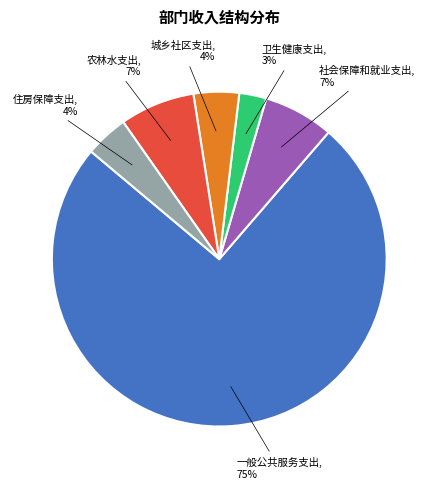

Is there a majority slice in this chart?

Yes